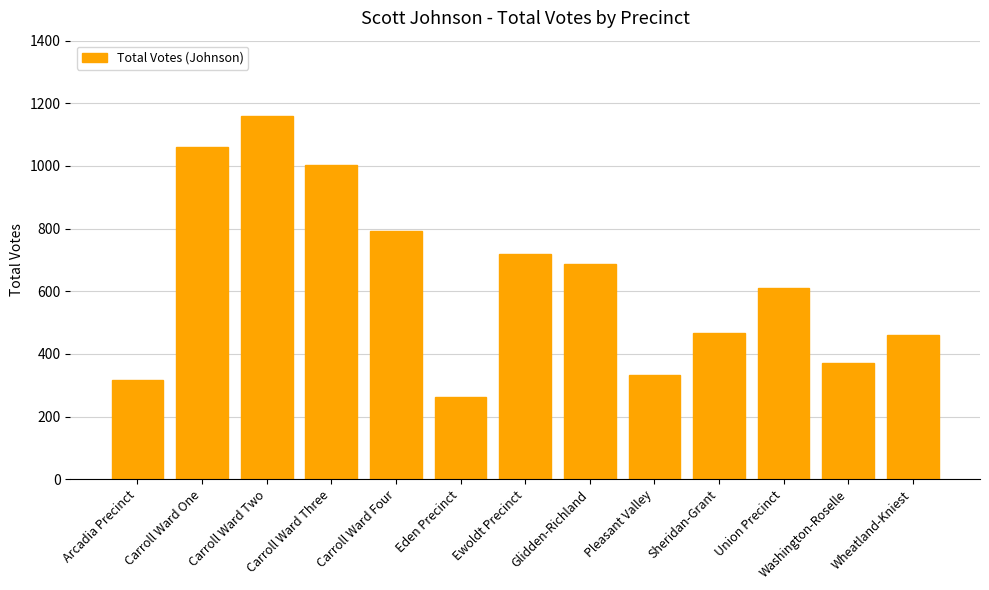

Reading right to left, transcribe all the data shown in this chart.

Wheatland-Kniest=460	Washington-Roselle=372	Union Precinct=611	Sheridan-Grant=468	Pleasant Valley=334	Glidden-Richland=686	Ewoldt Precinct=719	Eden Precinct=261	Carroll Ward Four=793	Carroll Ward Three=1002	Carroll Ward Two=1158	Carroll Ward One=1061	Arcadia Precinct=316